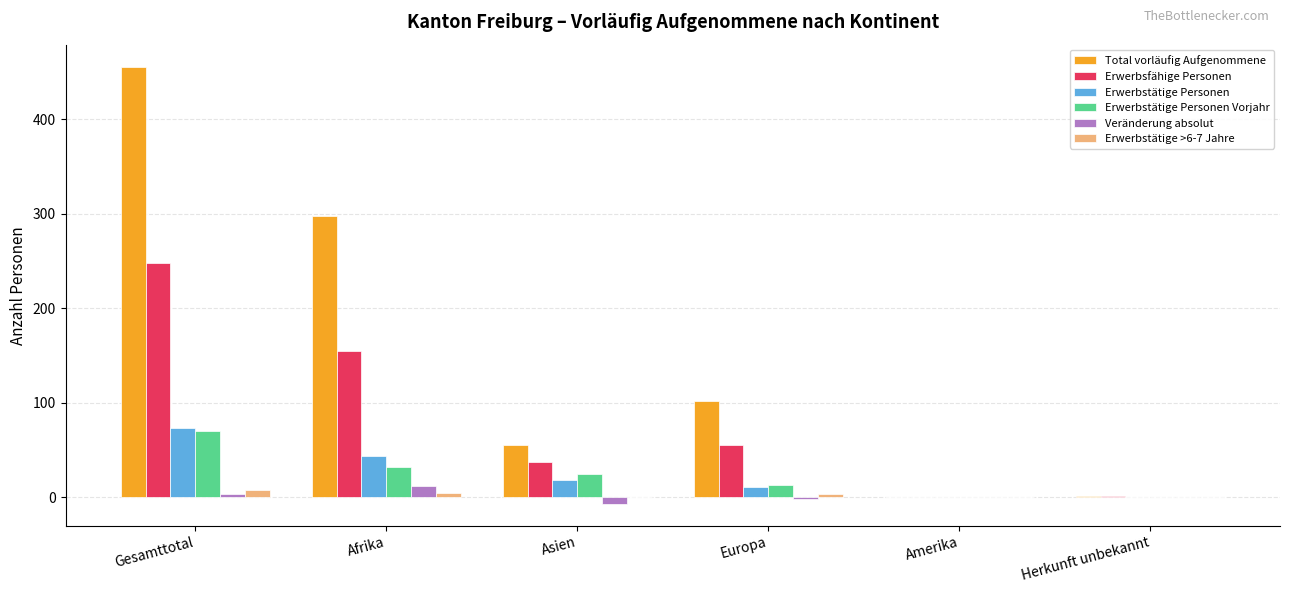

Is it true that Erwerbstätige Personen Vorjahr equals 40 at Amerika?

False